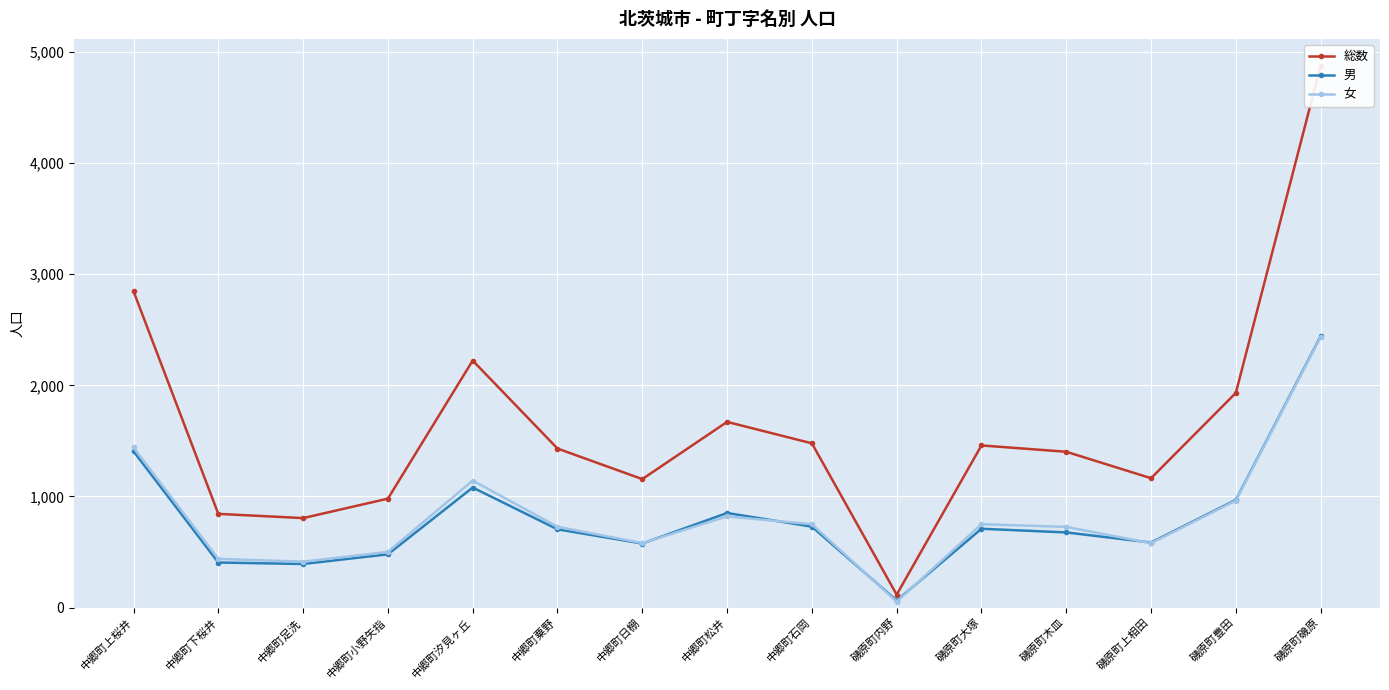

At how many categories does at least one series exceed 3914?

1